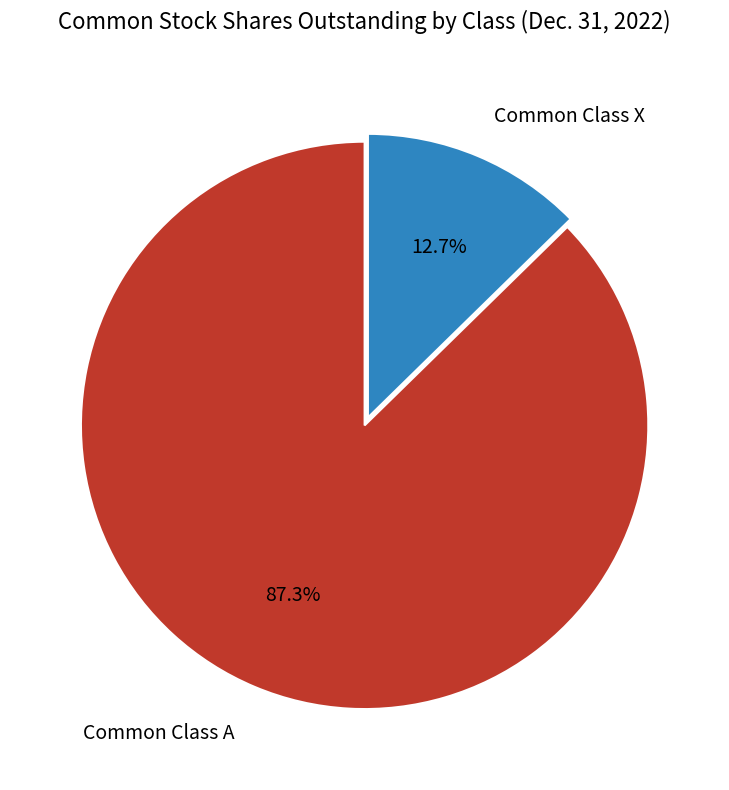

To the nearest percent, what is the difference between the largest and smallest slice percentages?

75%